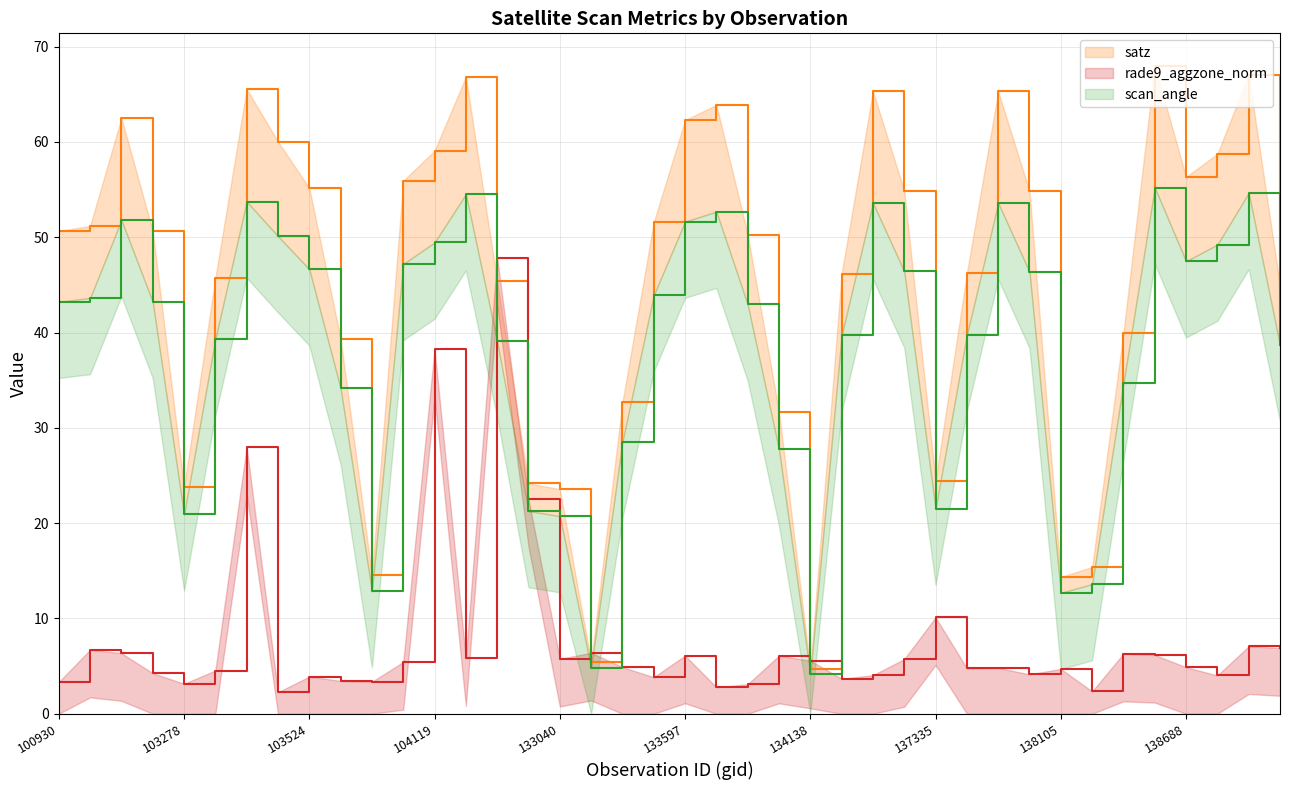

At how many categories does at least one series exceed 8?

38